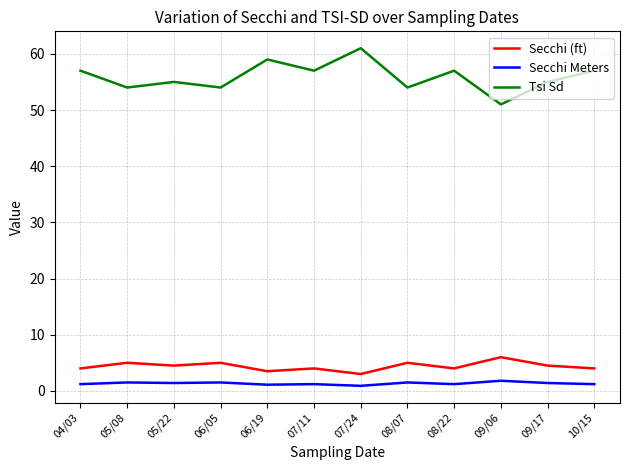

The Tsi Sd series shows 38.6 at 10/15. True or false?

False